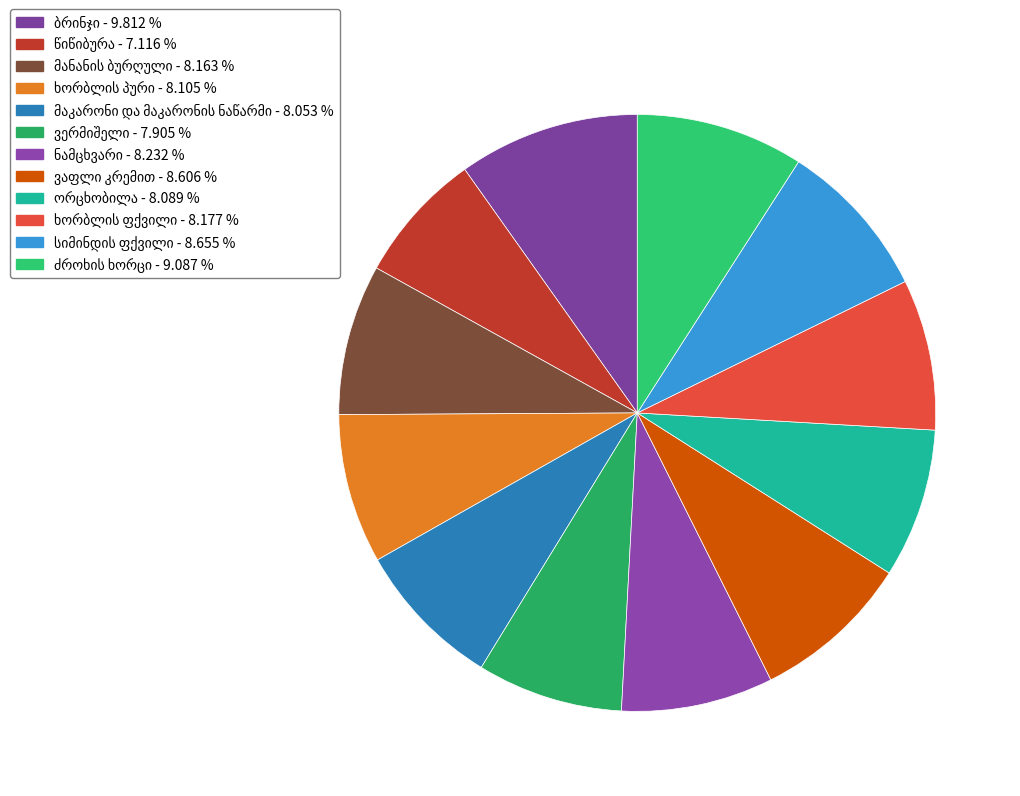

What percentage is the ვერმიშელი slice, to the nearest percent?

8%